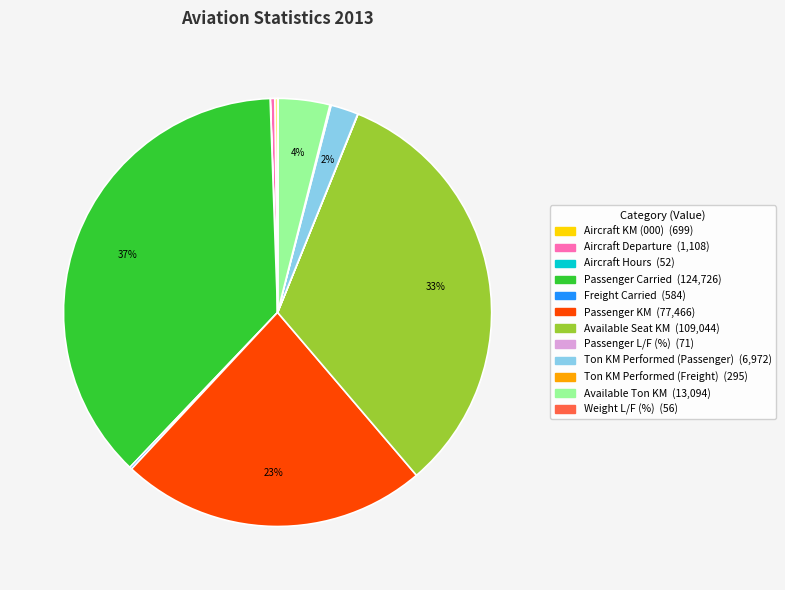

What is the ratio of the value at Available Seat KM to the value at Passenger KM?

1.4